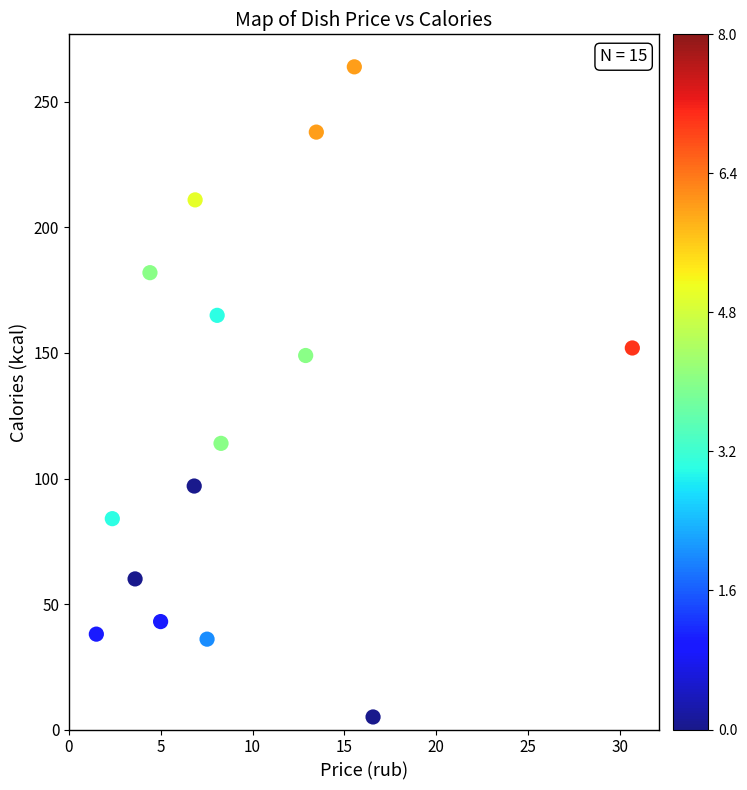

What is the range of Y values (max minus min)?

259